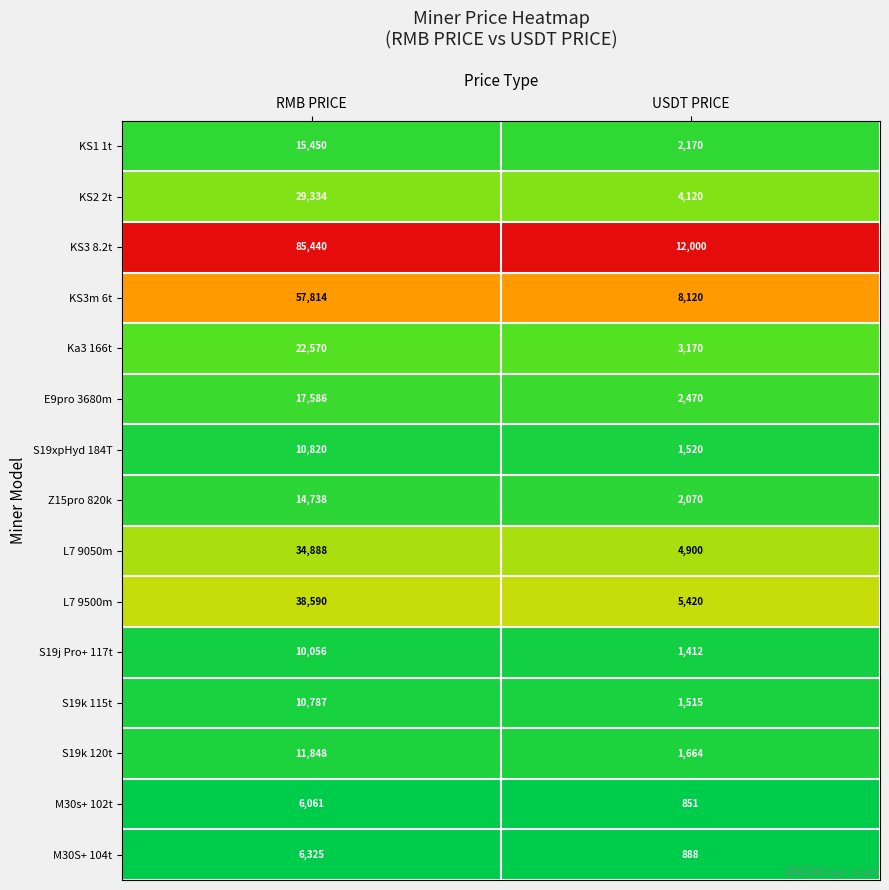

Rank the series by their maximum value, from highest to lowest.

KS3 8.2t, KS3m 6t, L7 9500m, L7 9050m, KS2 2t, Ka3 166t, E9pro 3680m, KS1 1t, Z15pro 820k, S19k 120t, S19xpHyd 184T, S19k 115t, S19j Pro+ 117t, M30S+ 104t, M30s+ 102t